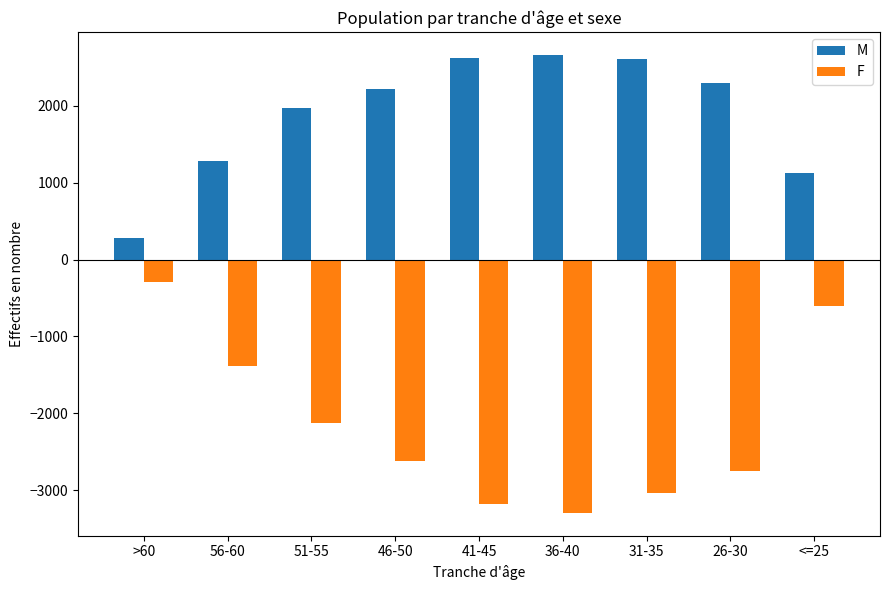

What is the difference between the maximum and minimum values in the M series?

2384